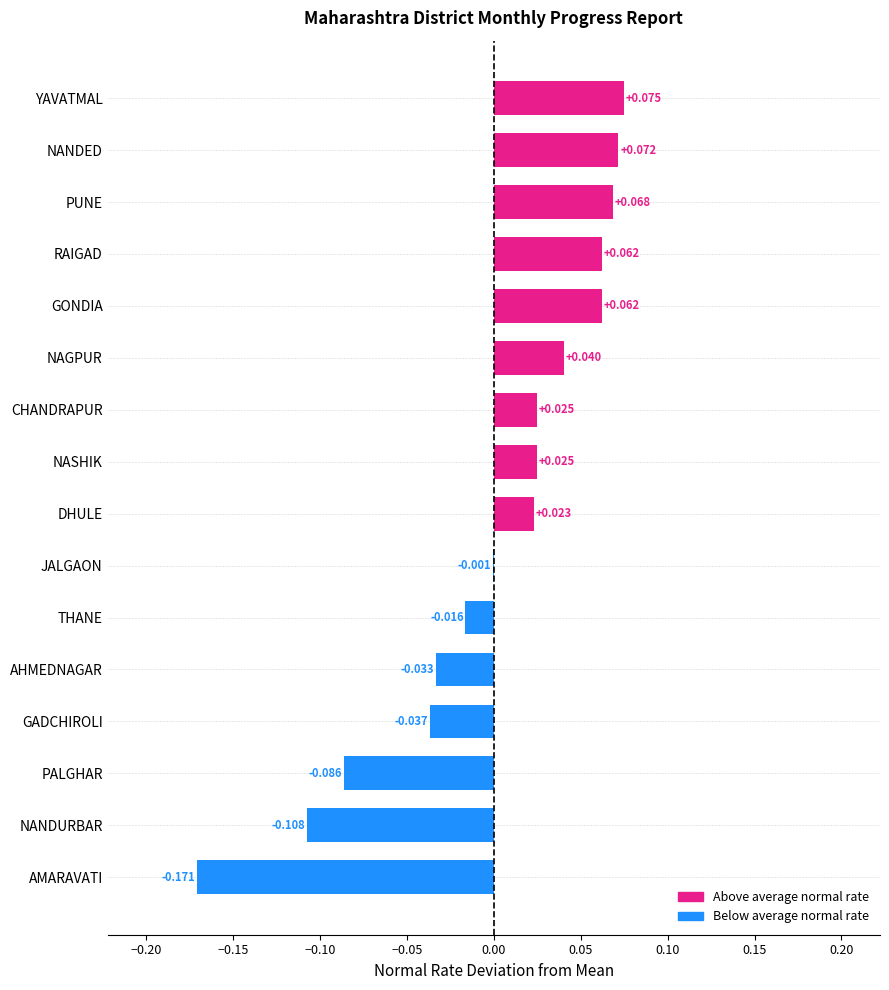

Does the chart contain stacked bars?

No